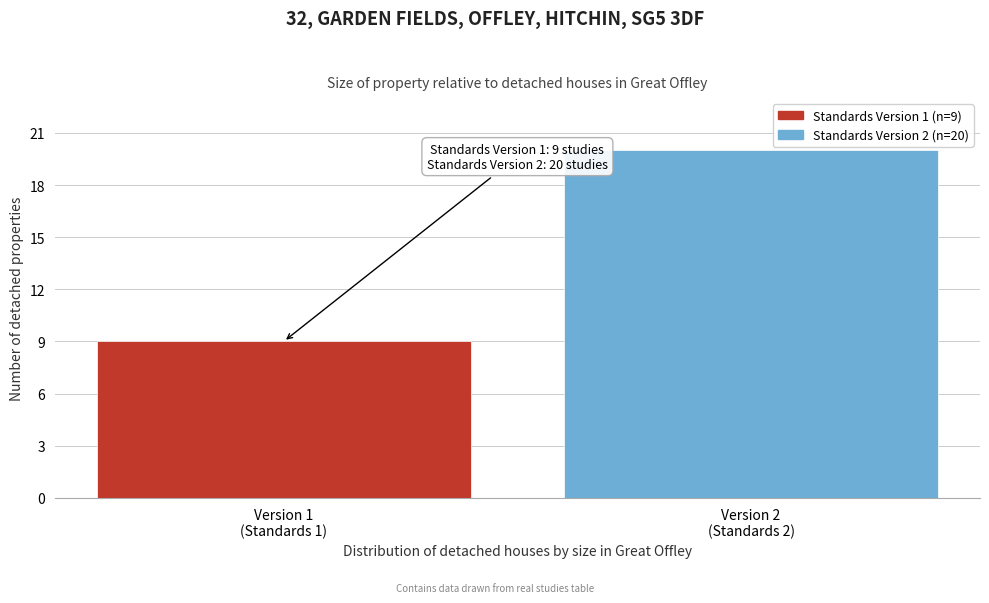

Reading right to left, list all the values displayed in this chart.

20	9